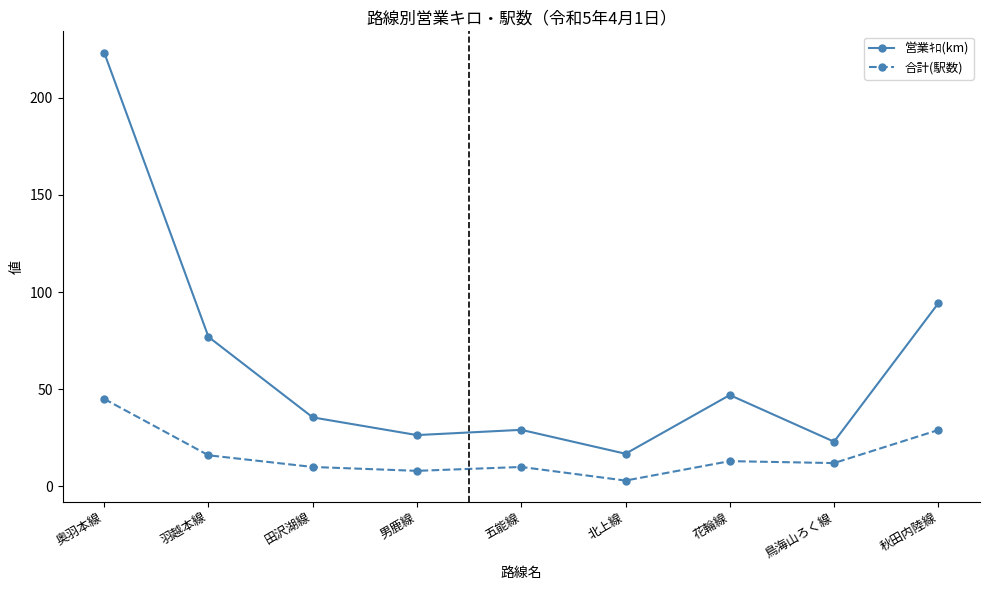

Where does the 営業ｷﾛ(km) series first go above 35?

奥羽本線